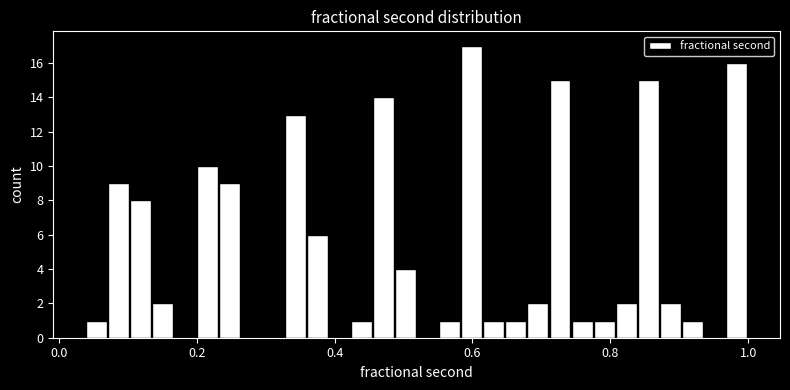

Read against the x-axis, roughly where is the centre of the tallest bar?

0.60